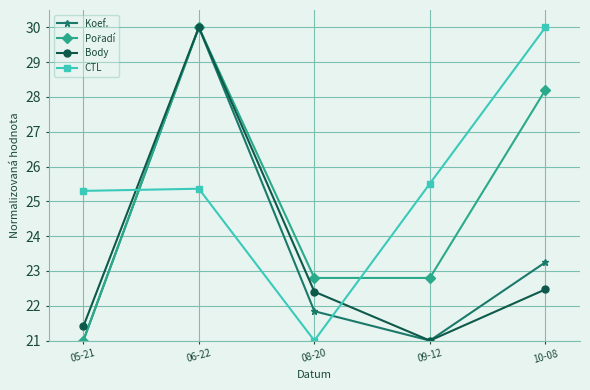

What is the difference between the second highest and minimum values in the CTL series?

4.5